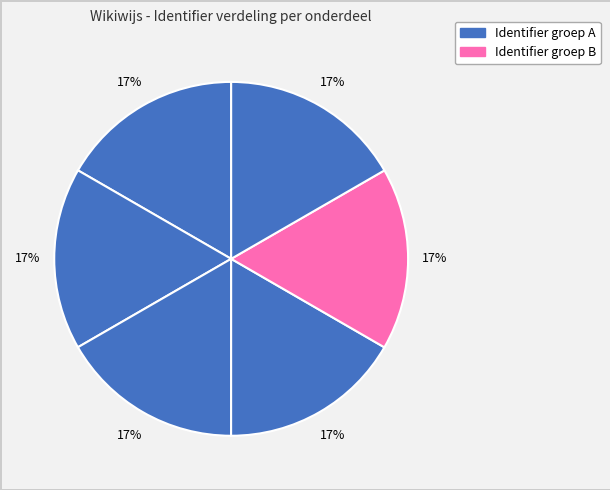

Count the number of slices in the pie.

6